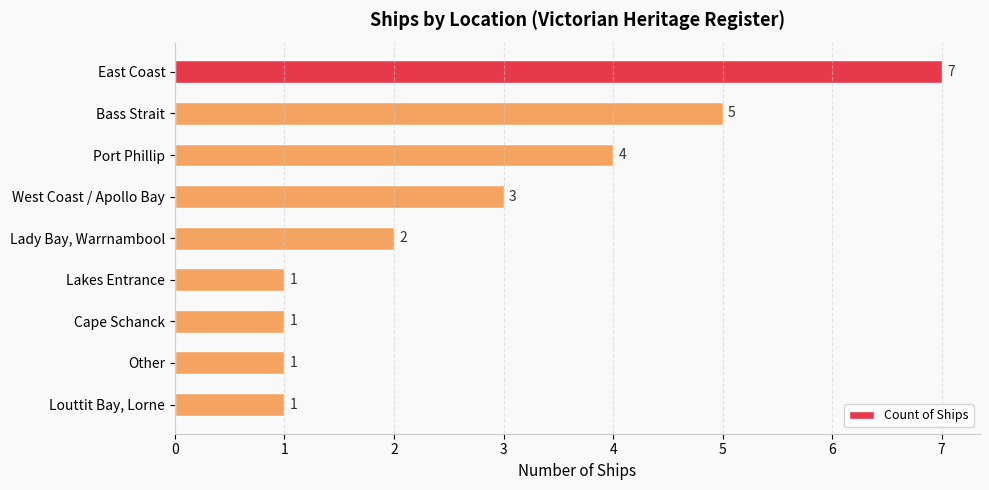

Is it true that the value at Port Phillip is 1?

False